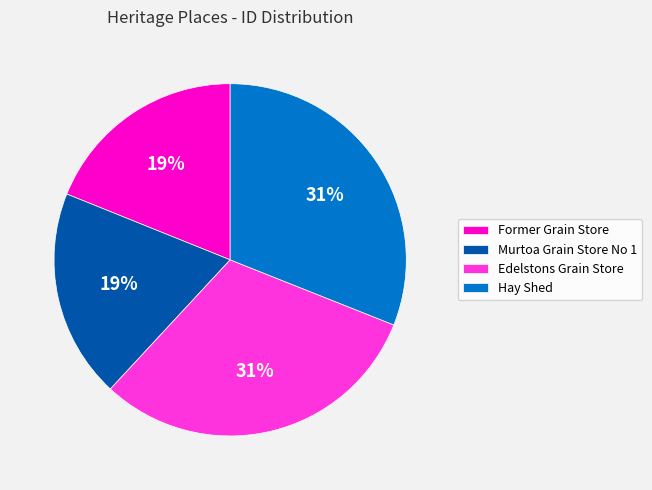

Does Murtoa Grain Store No 1 represent more than half of the total?

No